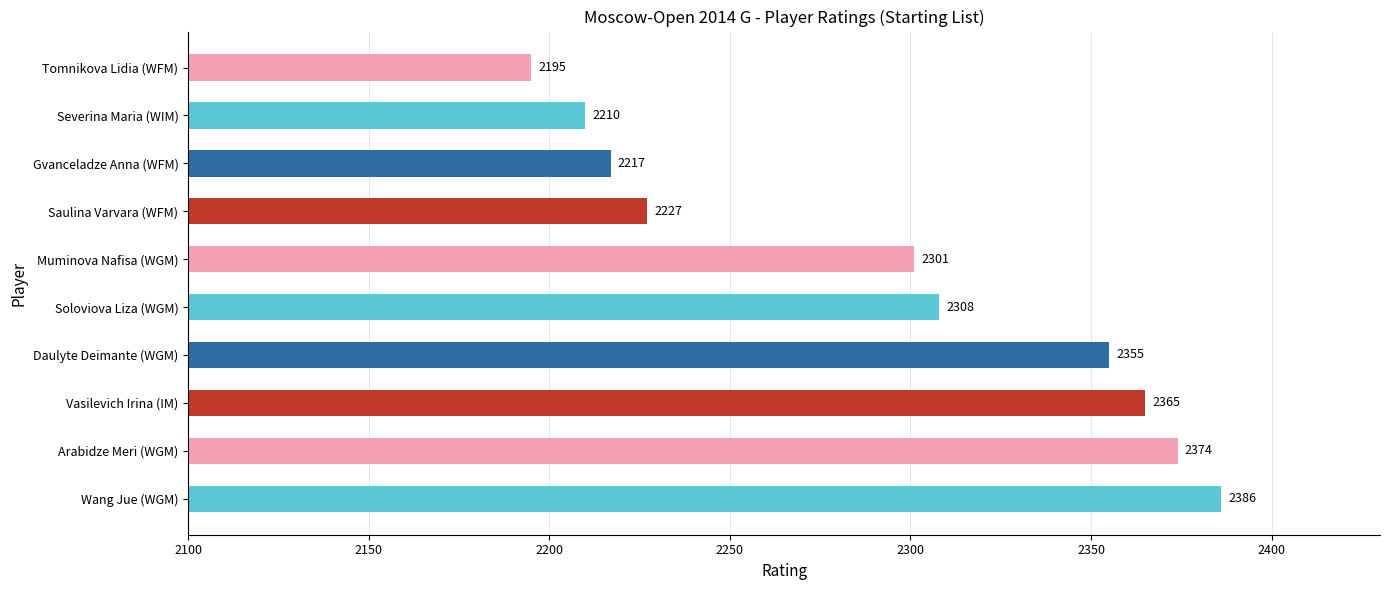

At which label is the value closest to 2290?

Muminova Nafisa (WGM)